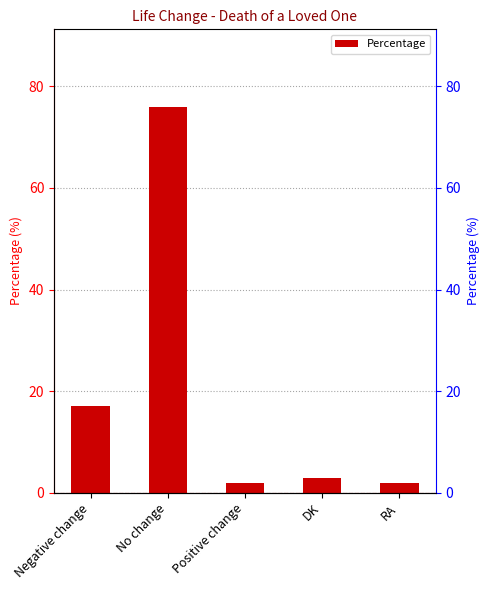

What is the maximum value shown in the chart?

76